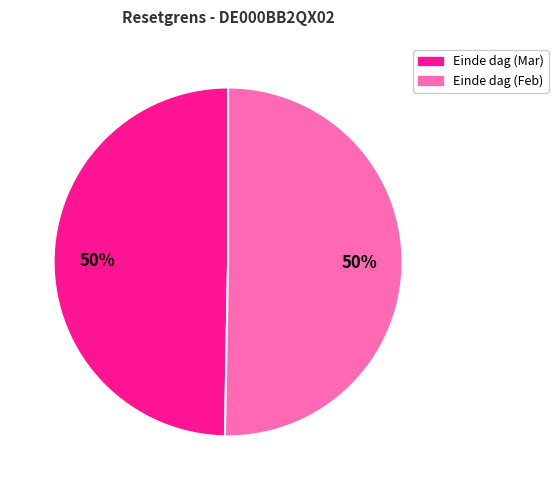

How many slices are in this pie chart?

2